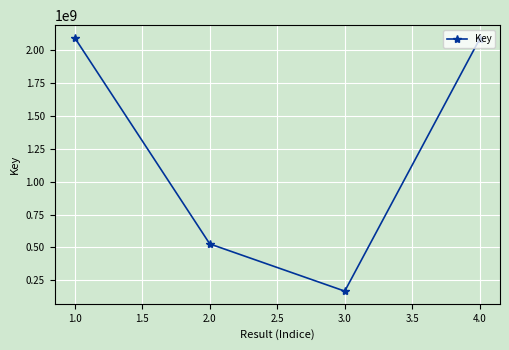

How many points are lower than both their immediate neighbors (excluding endpoints)?

1